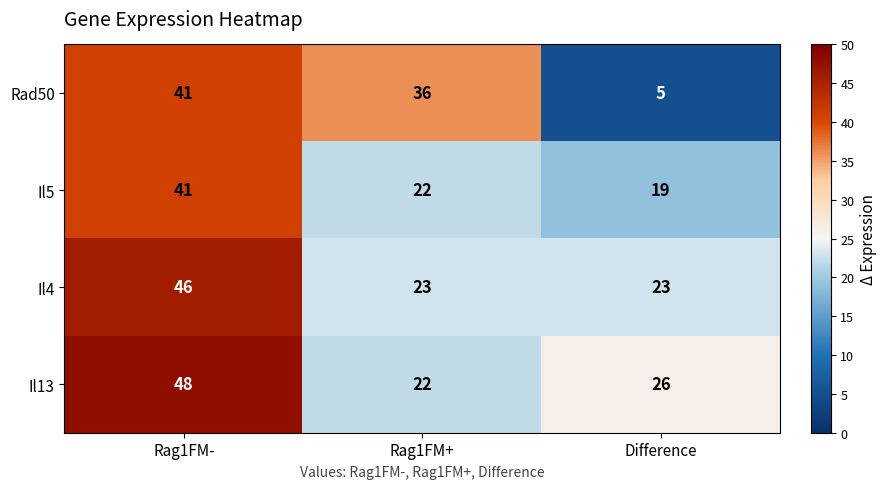

Reading left to right, transcribe all the data shown in this chart.

Rad50: Rag1FM-=41	Rag1FM+=36	Difference=5
Il5: Rag1FM-=41	Rag1FM+=22	Difference=19
Il4: Rag1FM-=46	Rag1FM+=23	Difference=23
Il13: Rag1FM-=48	Rag1FM+=22	Difference=26